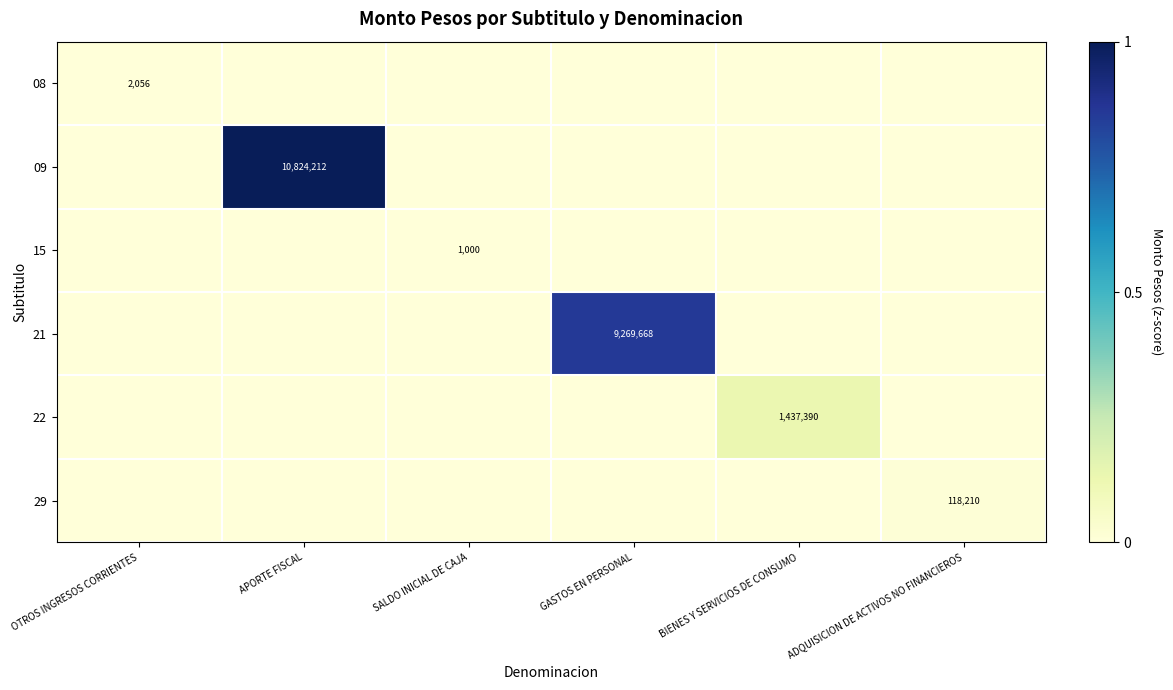

Is the value of 15 at SALDO INICIAL DE CAJA greater than the value of 08 at OTROS INGRESOS CORRIENTES?

No